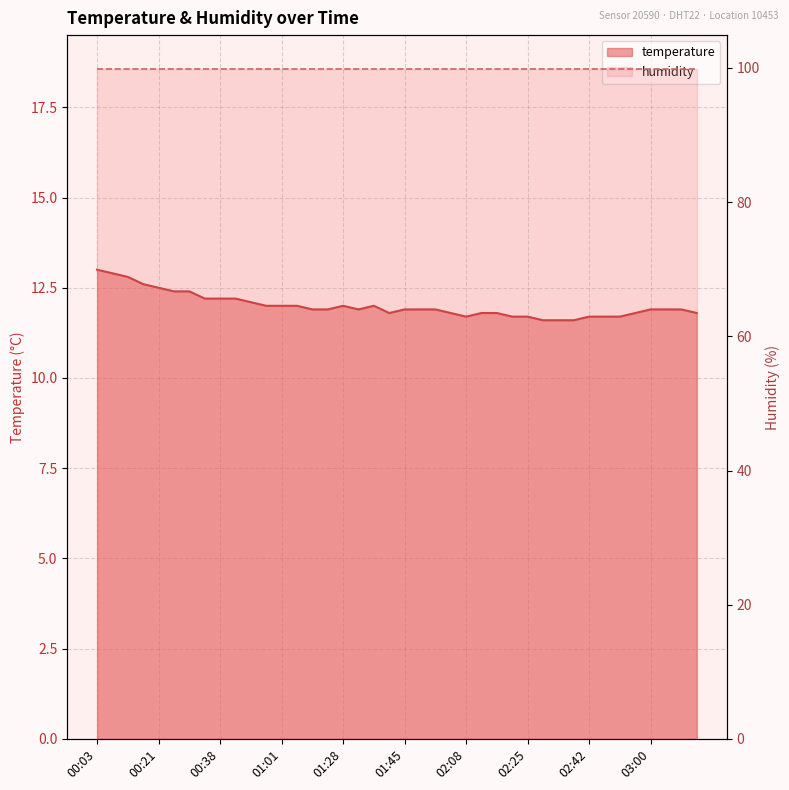

What is the minimum value shown in the chart?

11.6